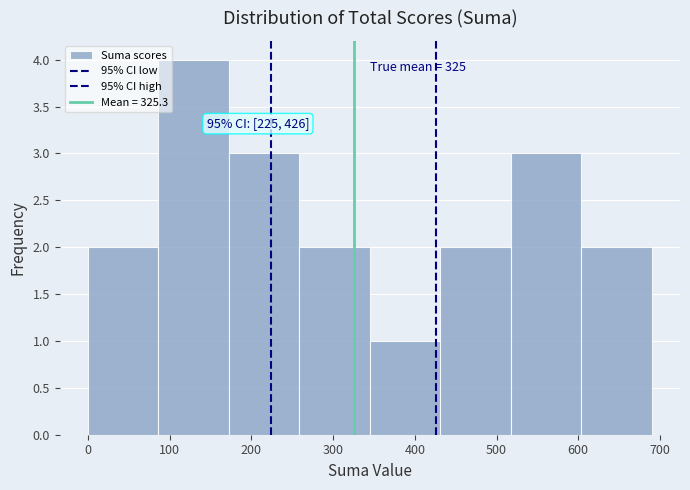

Which range on the x-axis has the tallest bar?

90 to 170